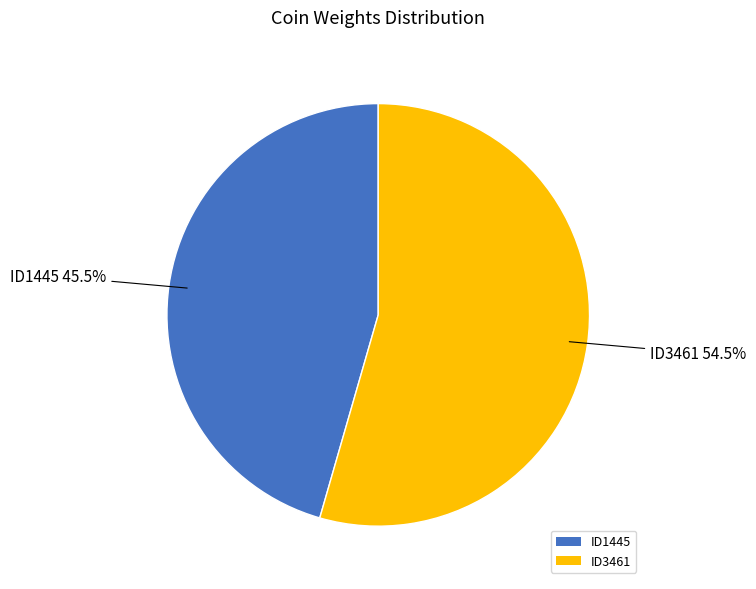

Which has a higher value, ID1445 or ID3461?

ID3461